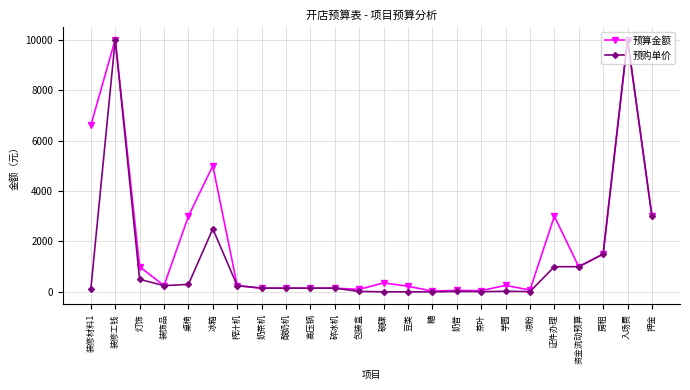

The value of 预算金额 at 冰箱 is 8602.1. True or false?

False